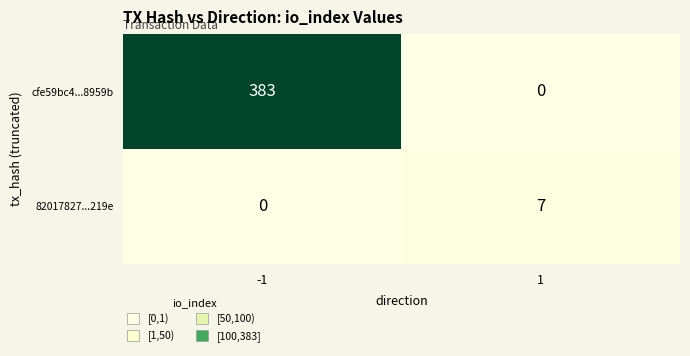

Which category has the highest value across all series?

-1